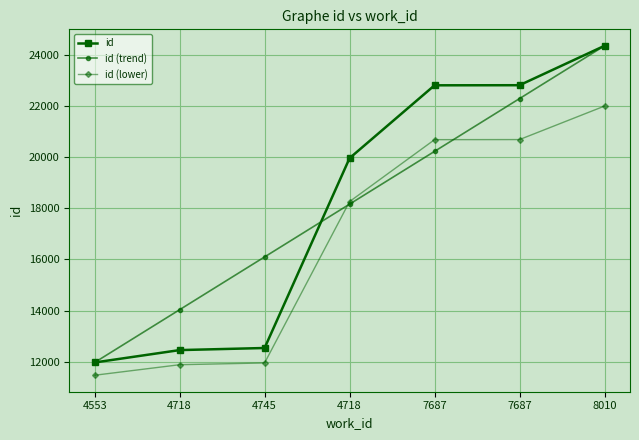

Which series changed the most between 4718 and 4745?

id (trend)